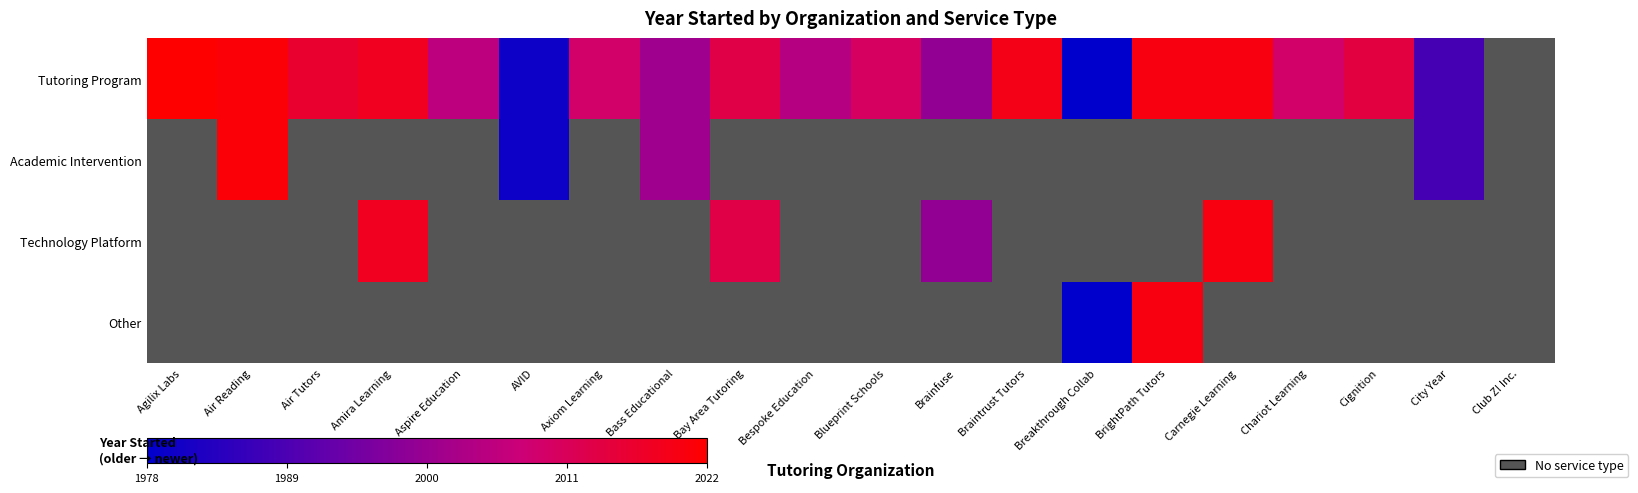

Which series changed the most between Axiom Learning and BrightPath Tutors?

Tutoring Program